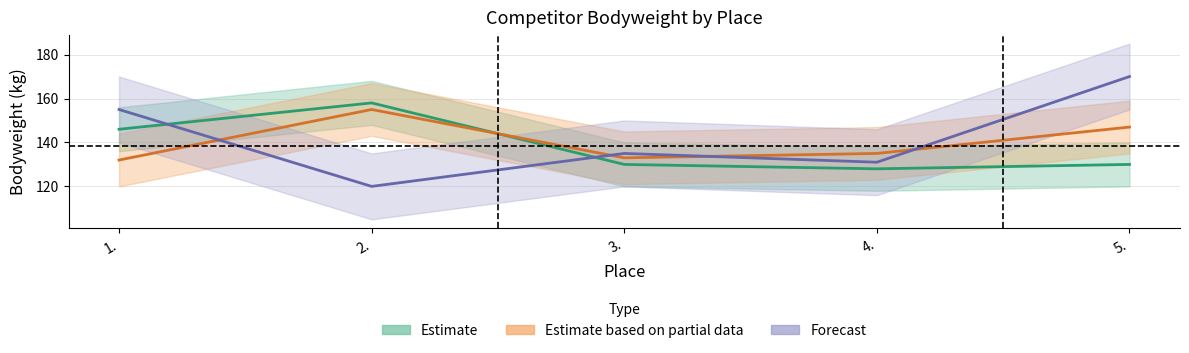

Where is the first local maximum for Forecast?

3.